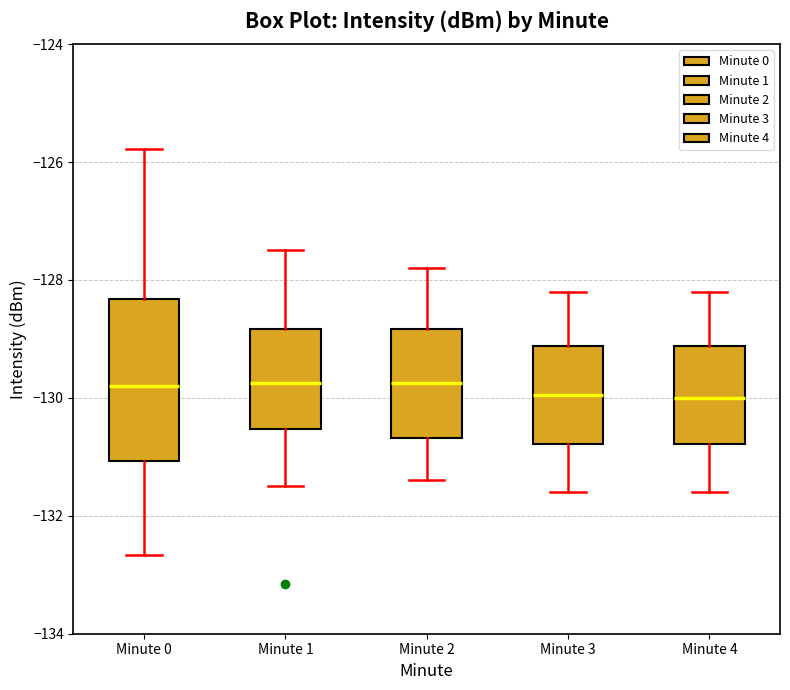

Reading left to right, read every box against the y-axis: the position of its median line, the range the box covers, and the ends of its whiskers. The values are not printed on the chart, so give them approximately, as read against the axis.

Minute 0: median -129.8, box -131.0 to -128.4, whiskers -132.6 to -125.8
Minute 1: median -129.8, box -130.6 to -128.8, whiskers -131.4 to -127.4
Minute 2: median -129.8, box -130.6 to -128.8, whiskers -131.4 to -127.8
Minute 3: median -130.0, box -130.8 to -129.2, whiskers -131.6 to -128.2
Minute 4: median -130.0, box -130.8 to -129.2, whiskers -131.6 to -128.2